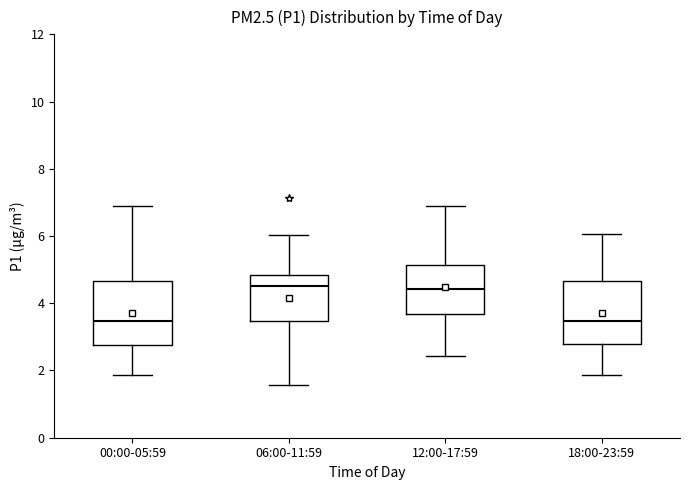

Reading left to right, transcribe this box plot: for each box, give where its median line is, the range the box spans, and where its two whiskers end, as read against the y-axis. The values are not printed on the chart, so give them approximately, as read against the axis.

00:00-05:59: median 3.4, box 2.8 to 4.6, whiskers 1.8 to 7.0
06:00-11:59: median 4.6, box 3.4 to 4.8, whiskers 1.6 to 6.0
12:00-17:59: median 4.4, box 3.6 to 5.2, whiskers 2.4 to 7.0
18:00-23:59: median 3.4, box 2.8 to 4.6, whiskers 1.8 to 6.0